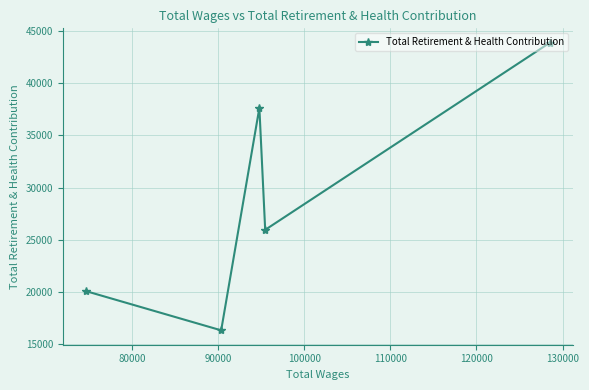

Reading left to right, list all the values displayed in this chart.

20048	16282	37654	25935	43908